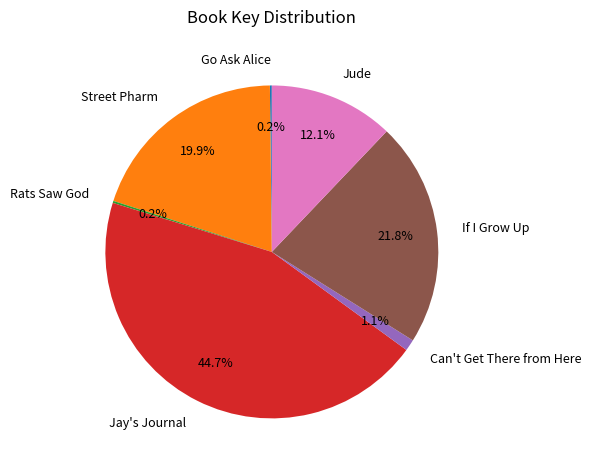

Is there any slice that represents more than half of the pie?

No